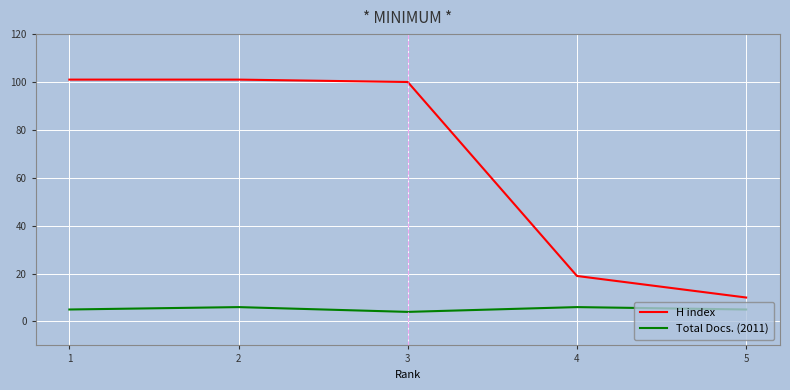

Which series has the largest total across all categories?

H index